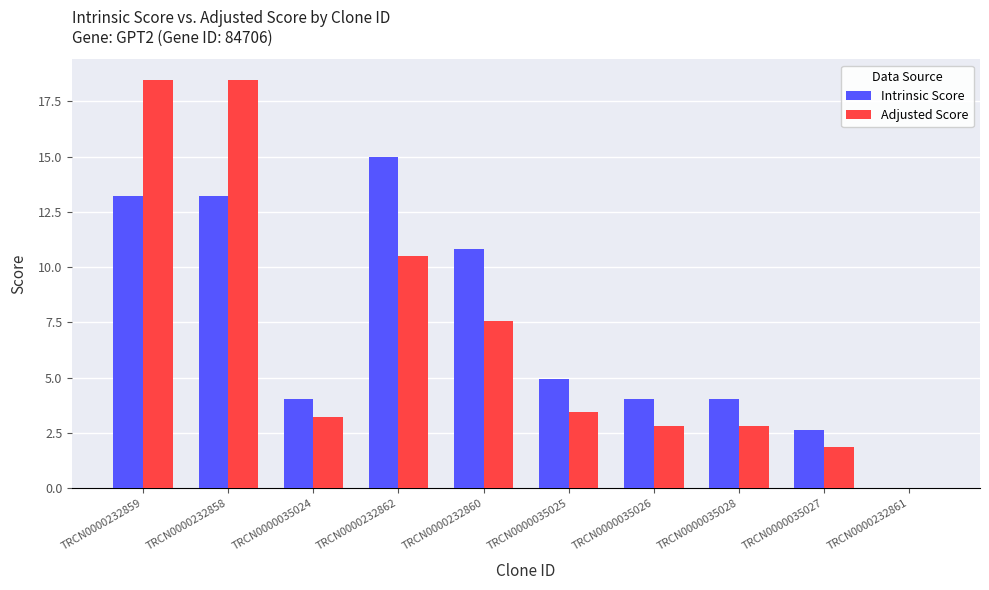

What is the highest value of the Intrinsic Score series?

15.0